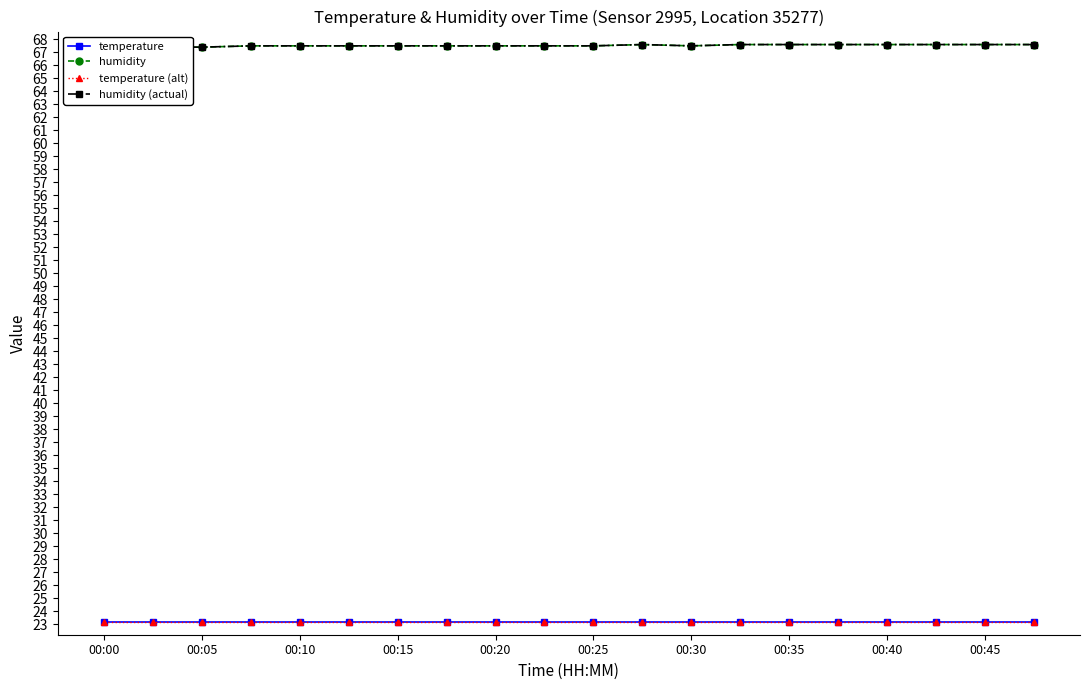

At which category is the sum across all series the highest?

11